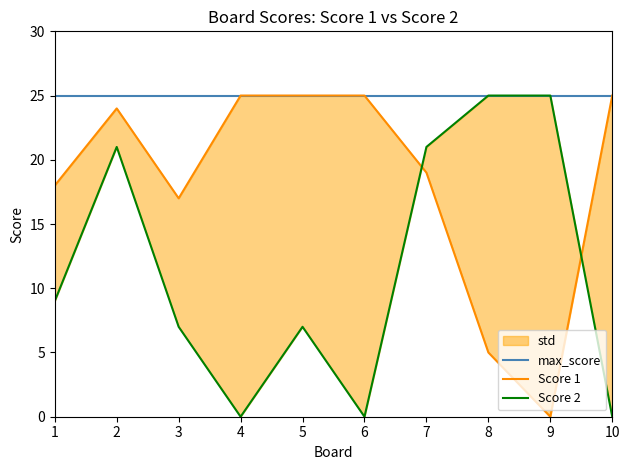

Where is the first local minimum for Score 2?

4